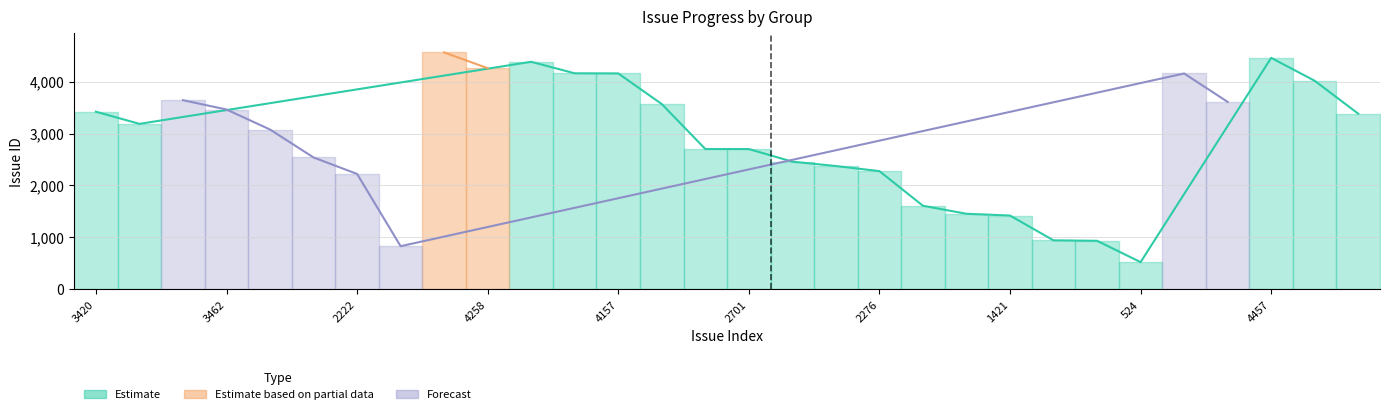

What is the difference between the highest and lowest values at 4157?

4057